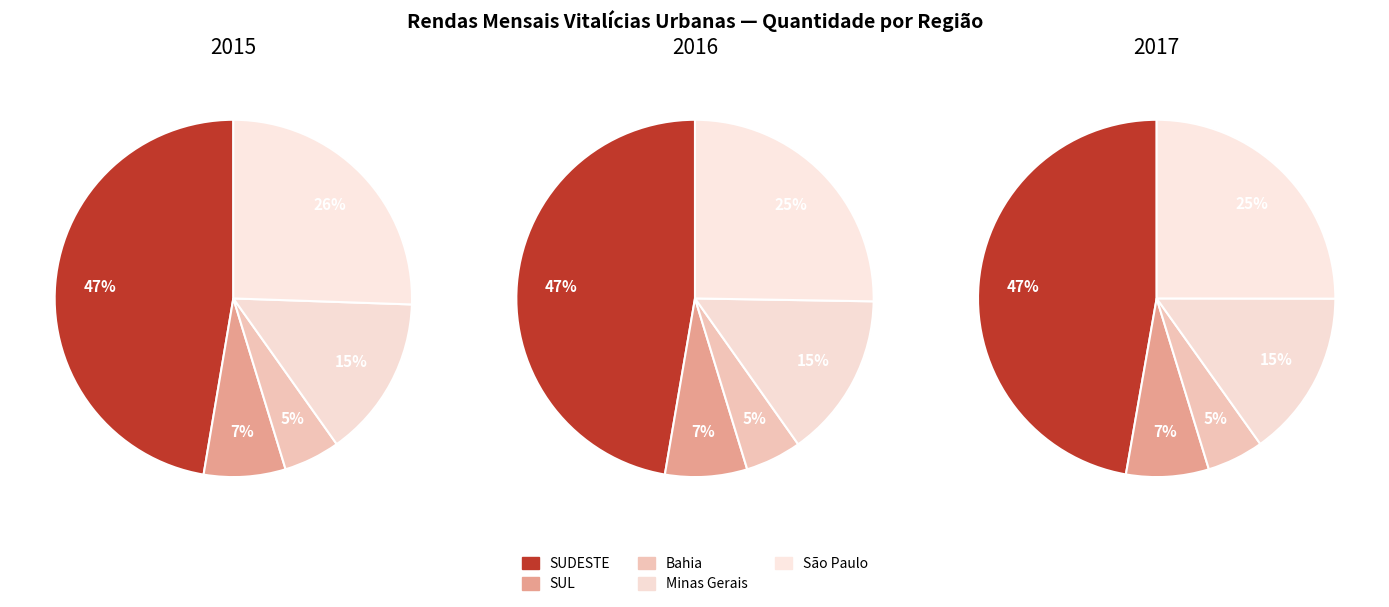

Count the number of slices in the pie.

5